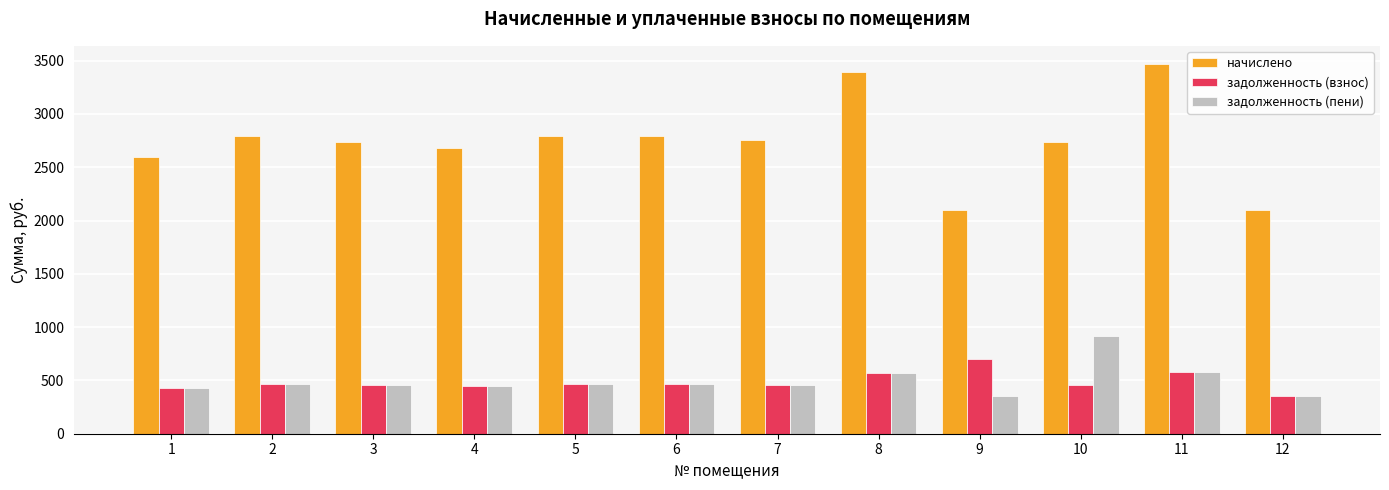

Does the chart contain stacked bars?

No